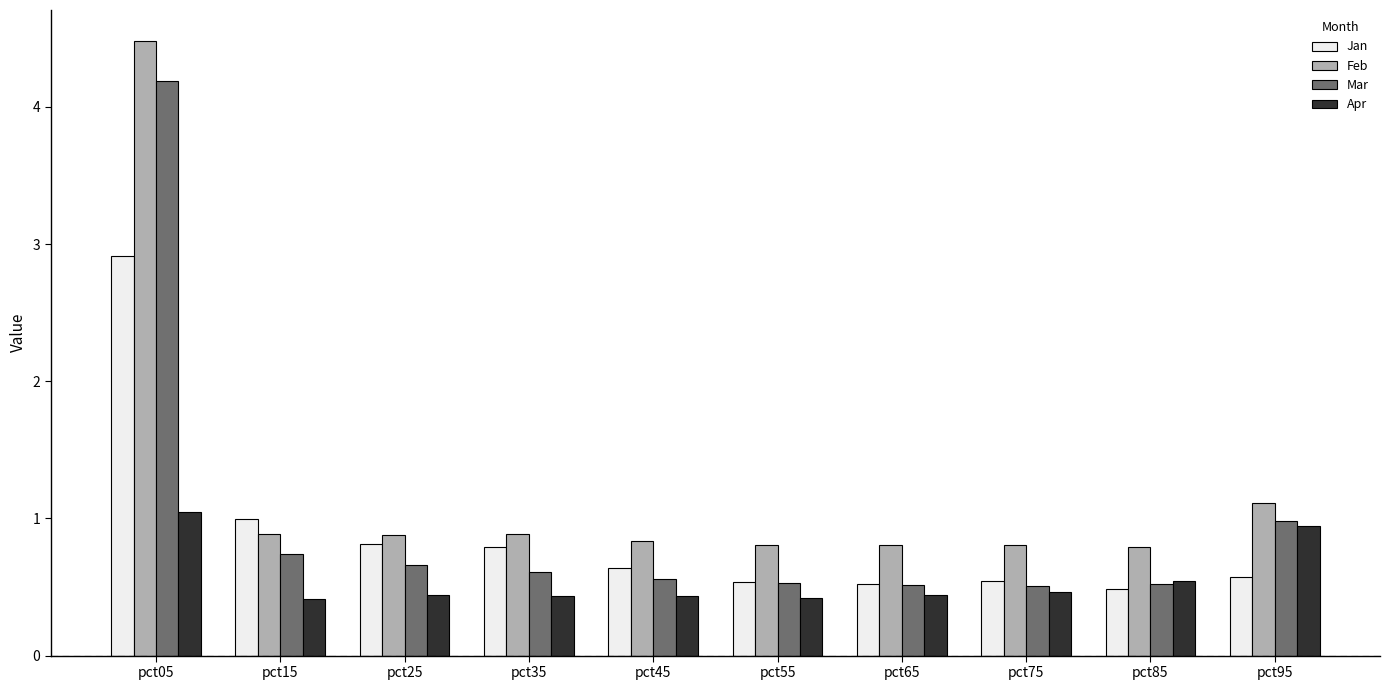

What value does the Feb series have at pct15?

0.9